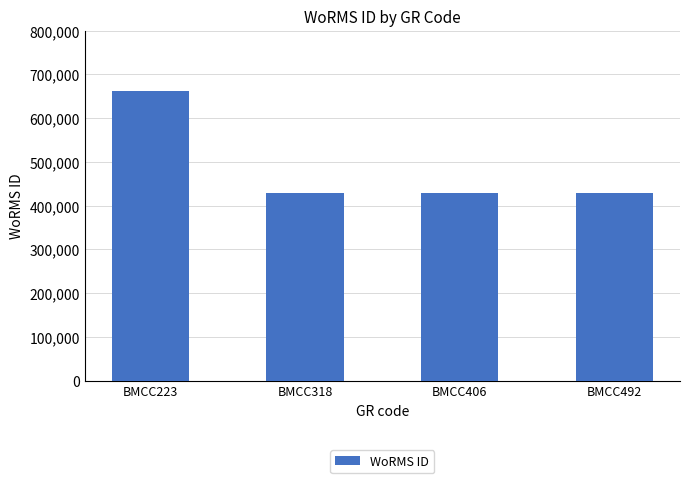

Approximately how many times larger is the value at BMCC318 compared to BMCC223?

0.6